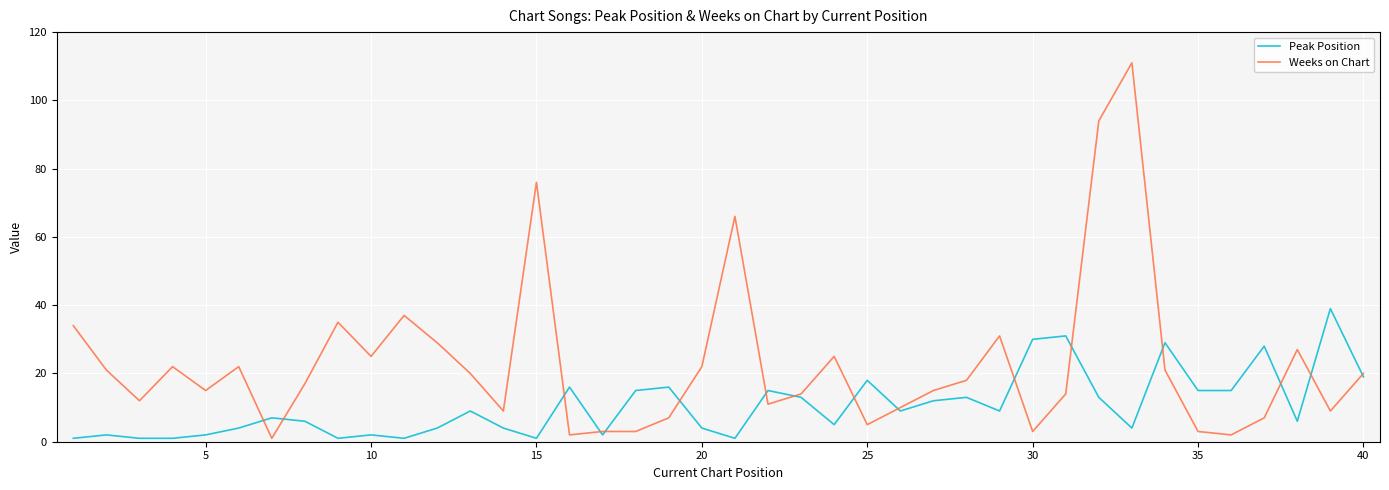

Which series has the largest total across all categories?

Weeks on Chart